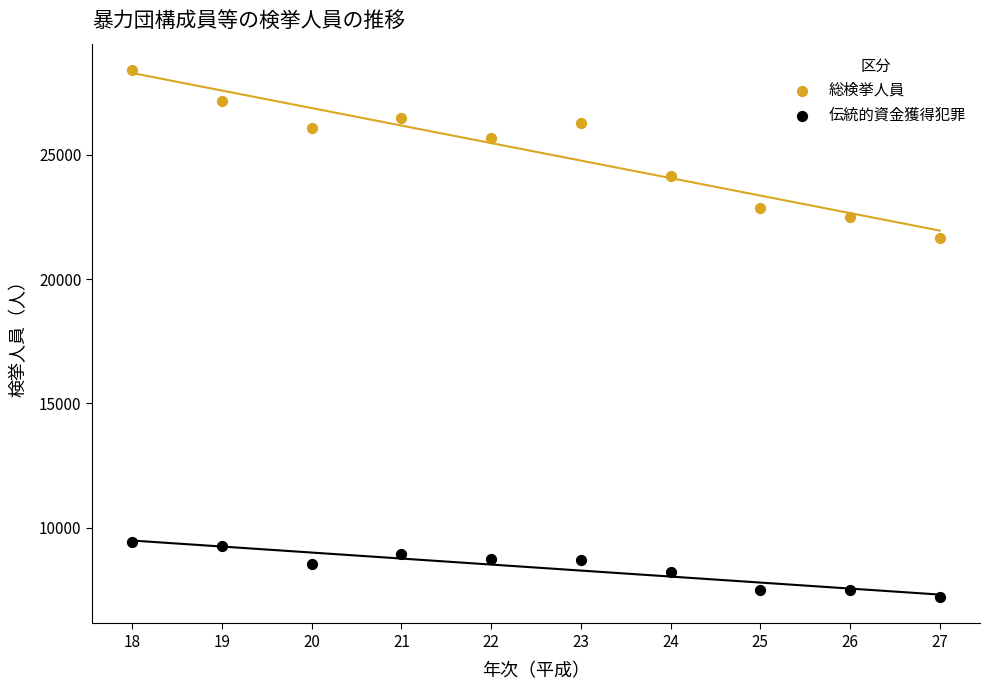

Across all series, what Y value is closest to 17809?

21643